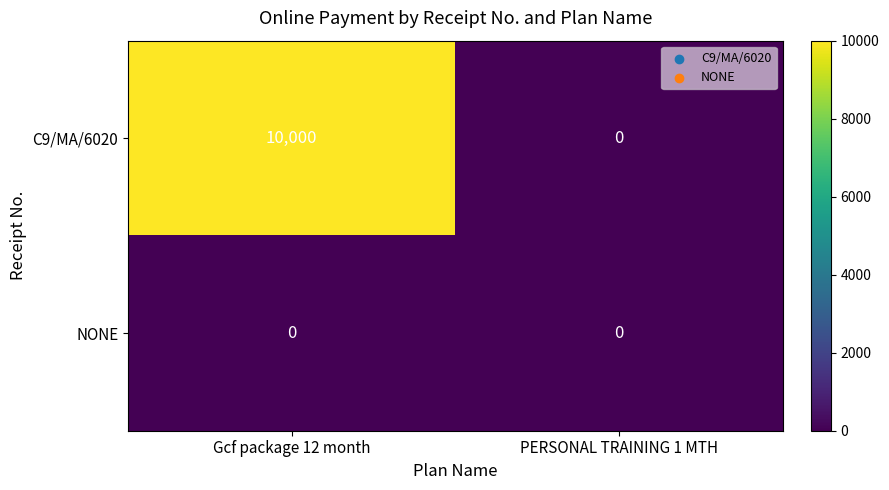

Is it true that NONE equals 0 at PERSONAL TRAINING 1 MTH?

True